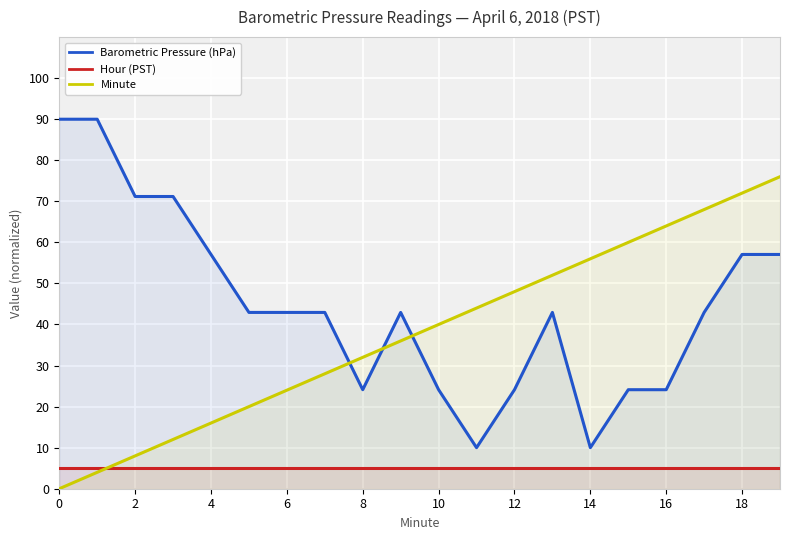

In Barometric Pressure (hPa), how many points are lower than both neighbors (excluding endpoints)?

3